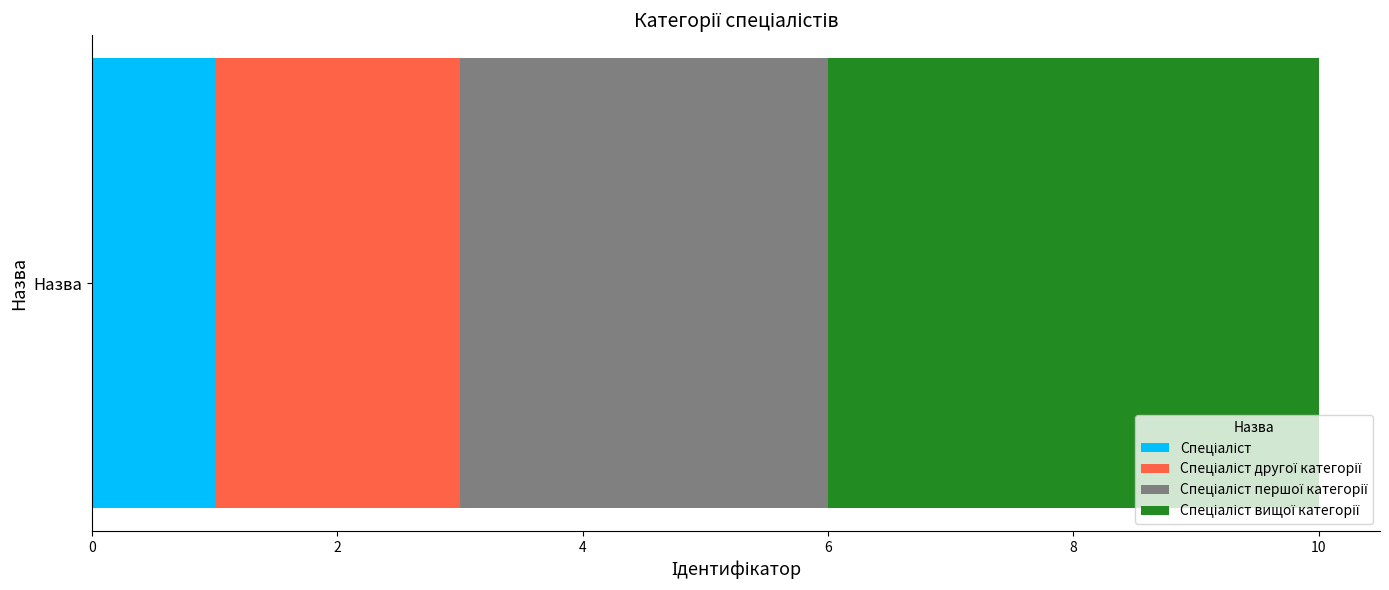

How many categories are shown in the chart?

1